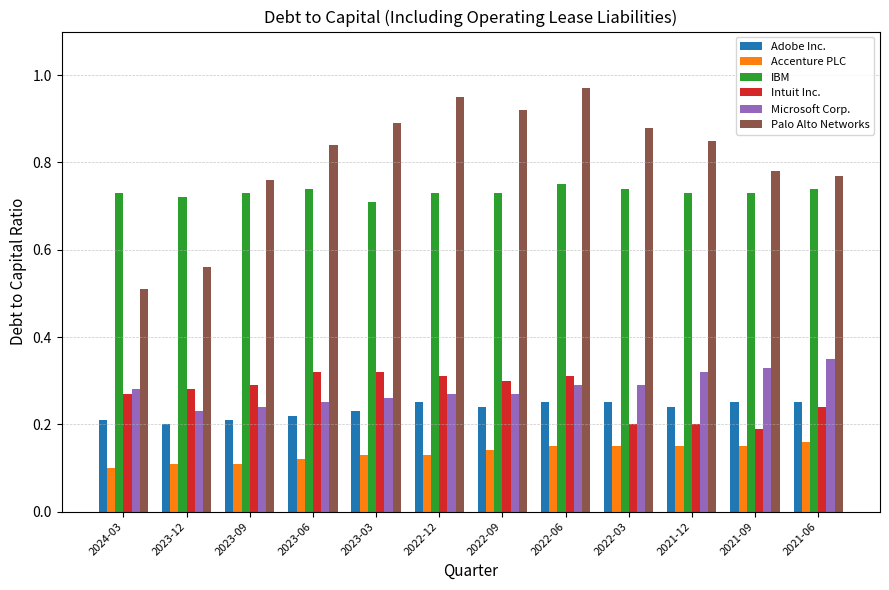

At how many categories does at least one series exceed 0?

12